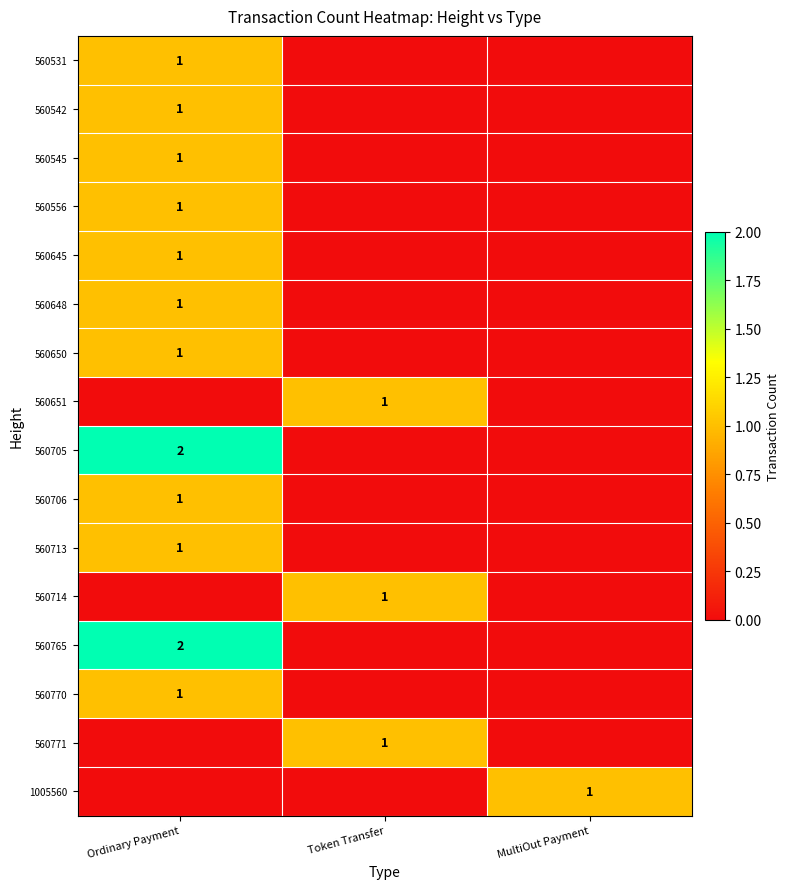

Count the number of categories in the chart.

3